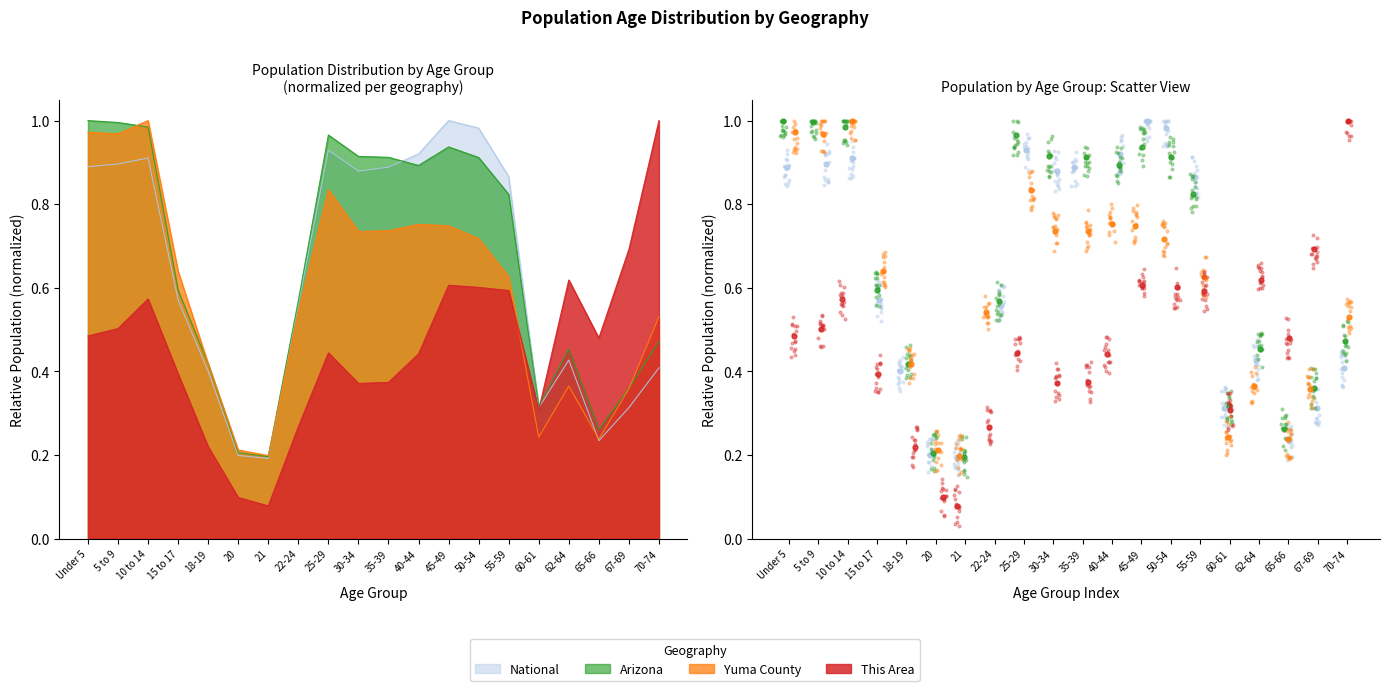

What are all the series names shown in the legend?

National, Arizona, Yuma County, This Area